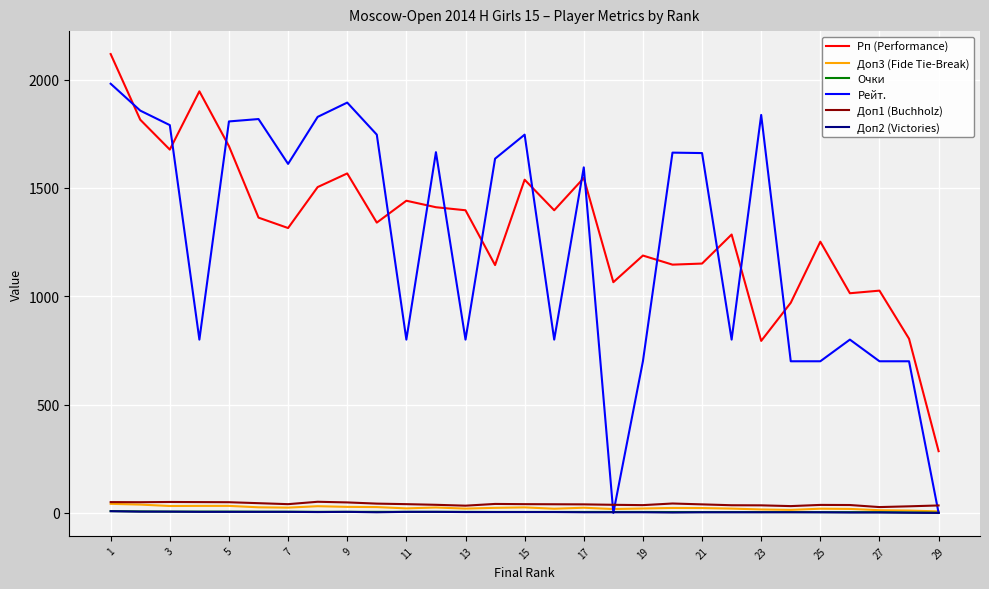

True or false: Рп (Performance) and Доп1 (Buchholz) intersect in this chart.

False